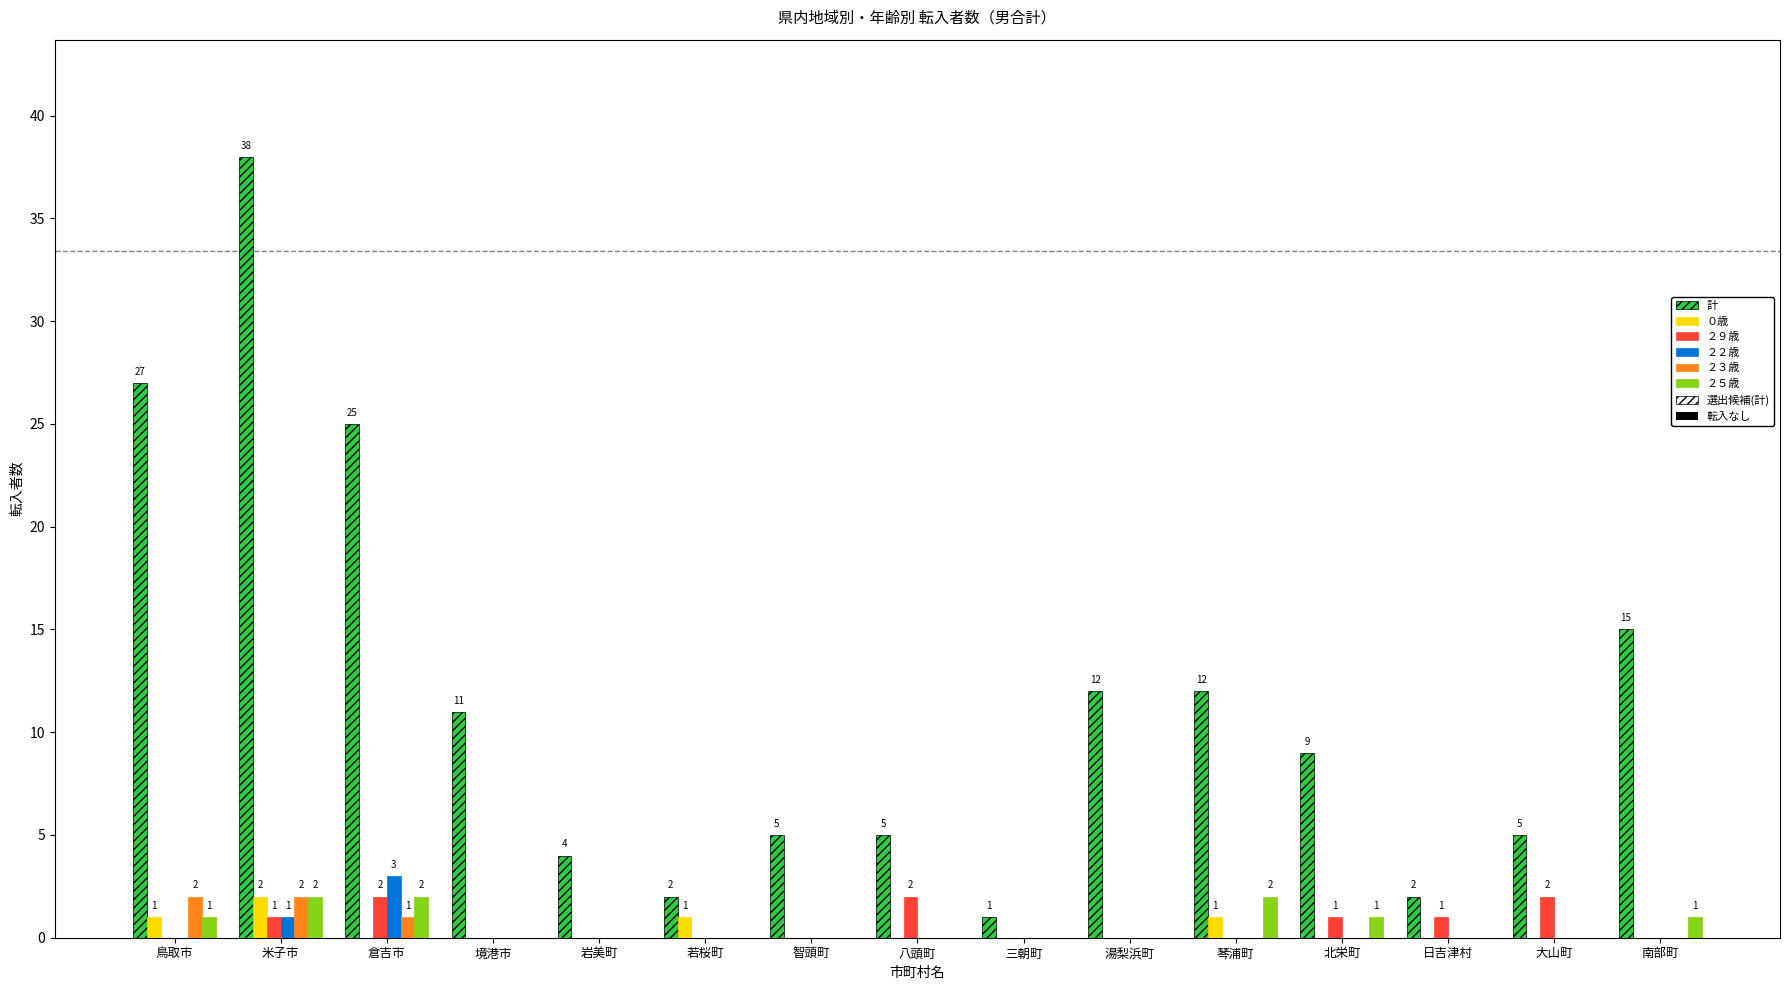

What is the approximate value of ２９歳 at 大山町?

2